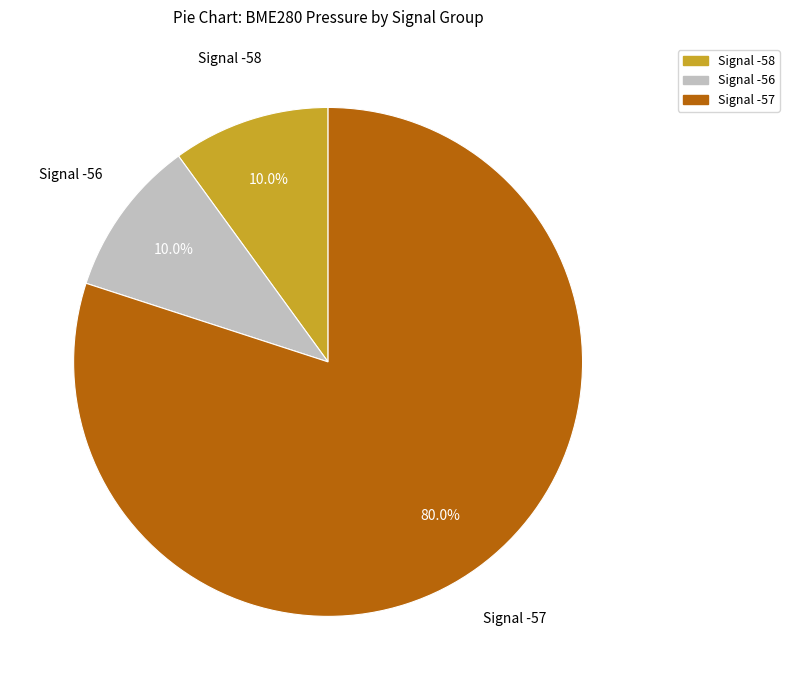

Is there any slice that represents more than half of the pie?

Yes